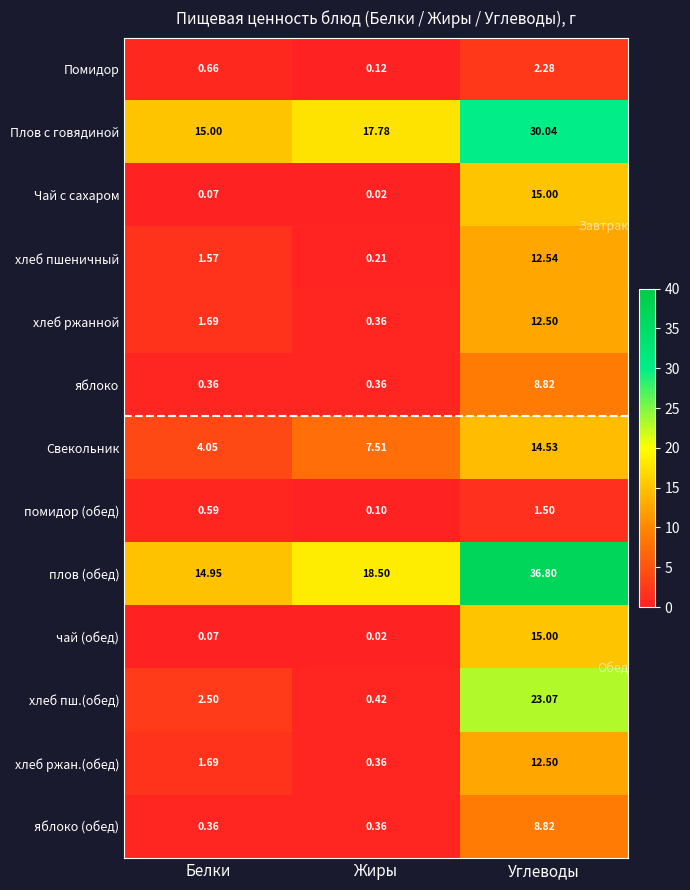

What is the total value across all series at Углеводы?

193.4